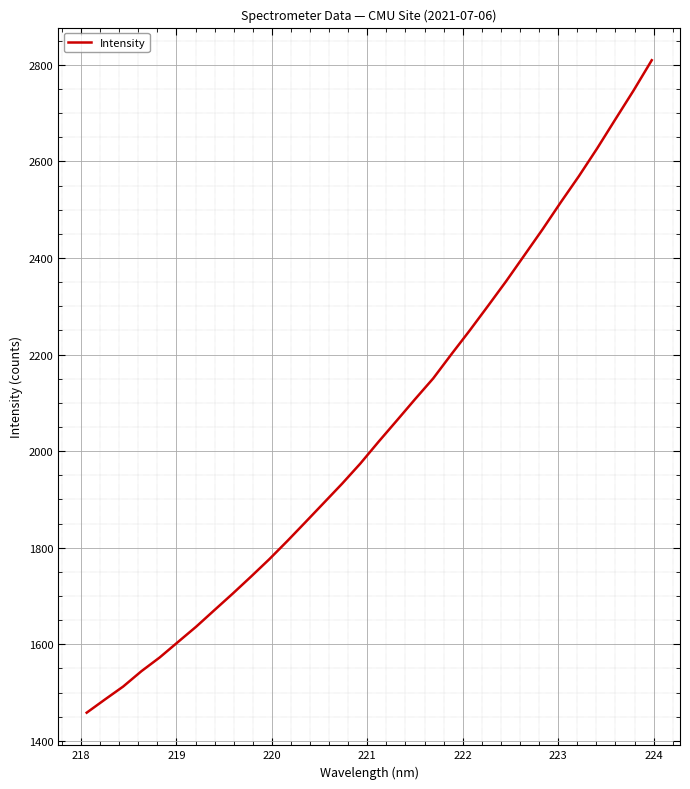

Reading left to right, transcribe all the data shown in this chart.

1458.3	1485.7	1512.5	1544.3	1572.7	1604.6	1636.4	1670.7	1704.8	1739.9	1775.8	1813.9	1853.2	1892.8	1932.5	1974.2	2019.3	2063.1	2107.4	2150.5	2200.7	2249.6	2300.3	2351.6	2405.3	2459.1	2515.1	2569.5	2626.9	2687.0	2746.7	2809.5